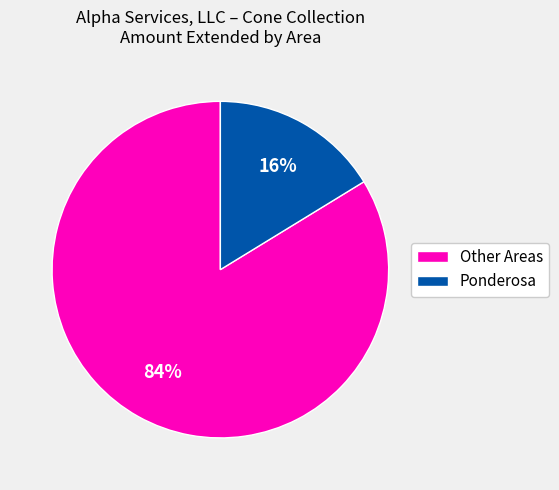

To the nearest percent, what portion does Ponderosa represent?

16%